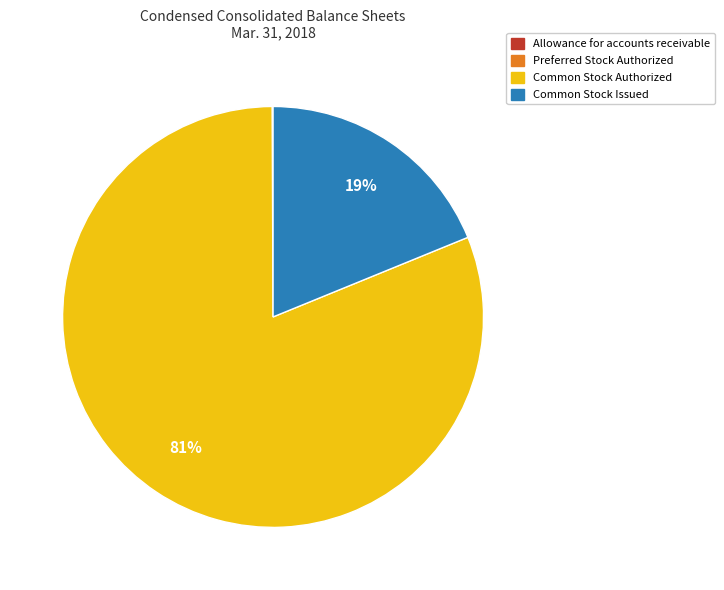

To the nearest percent, what is the combined percentage of Common Stock Authorized and Common Stock Issued?

100%